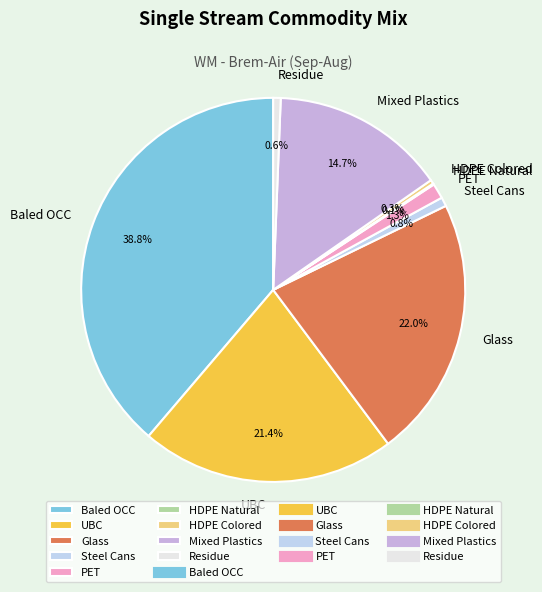

What percentage is the Steel Cans slice, to the nearest percent?

1%